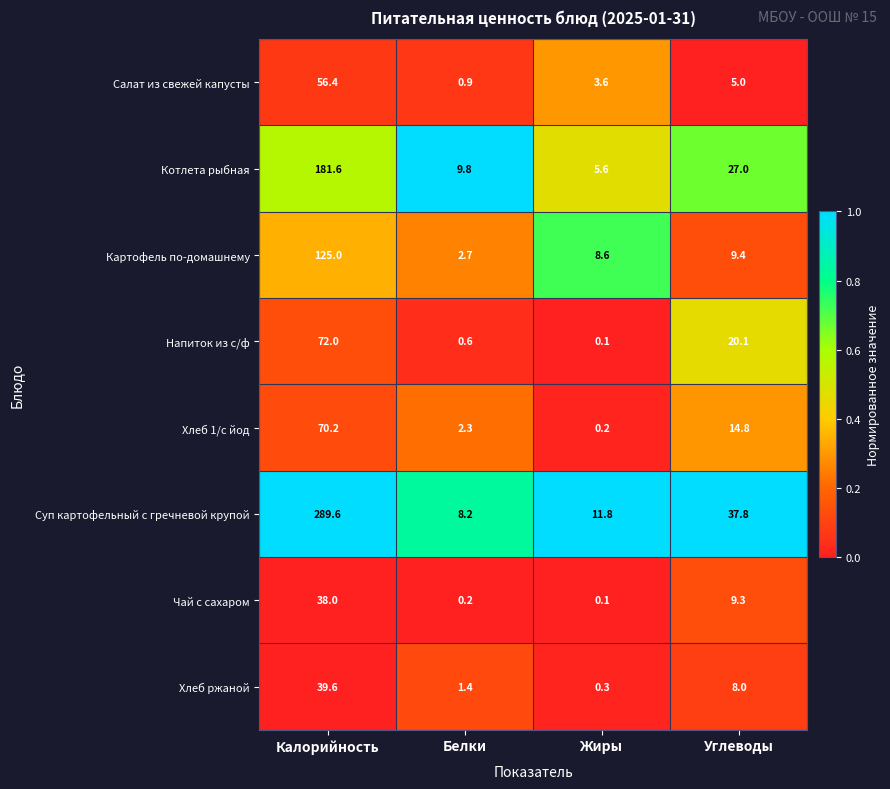

At which category is the sum across all series the highest?

Калорийность